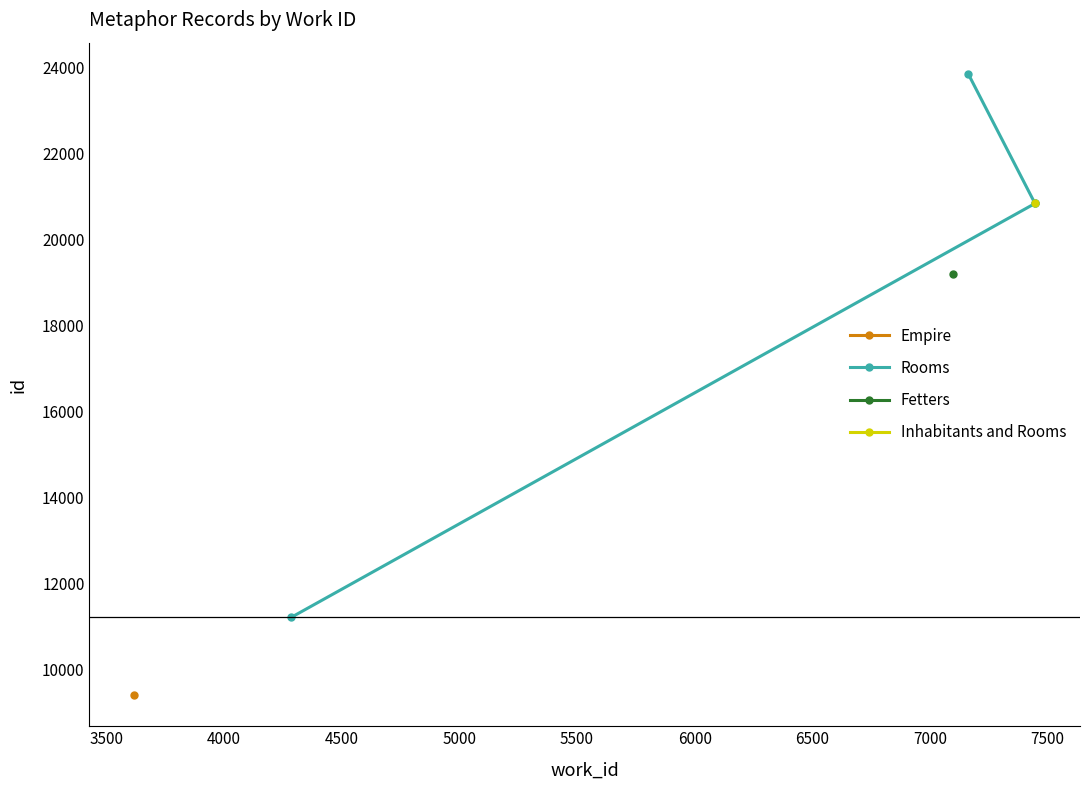

What is the greatest value displayed?

23860